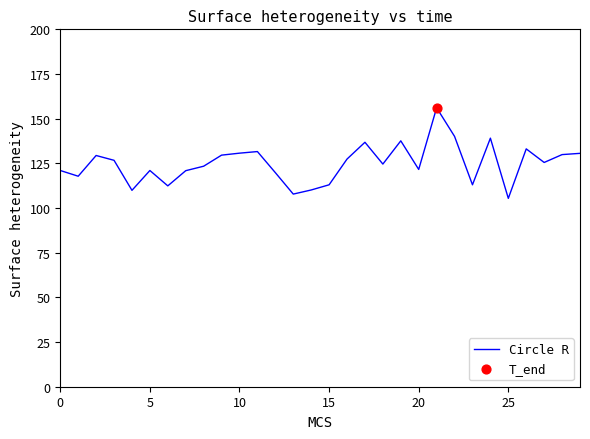

What is the minimum value shown in the chart?

105.4